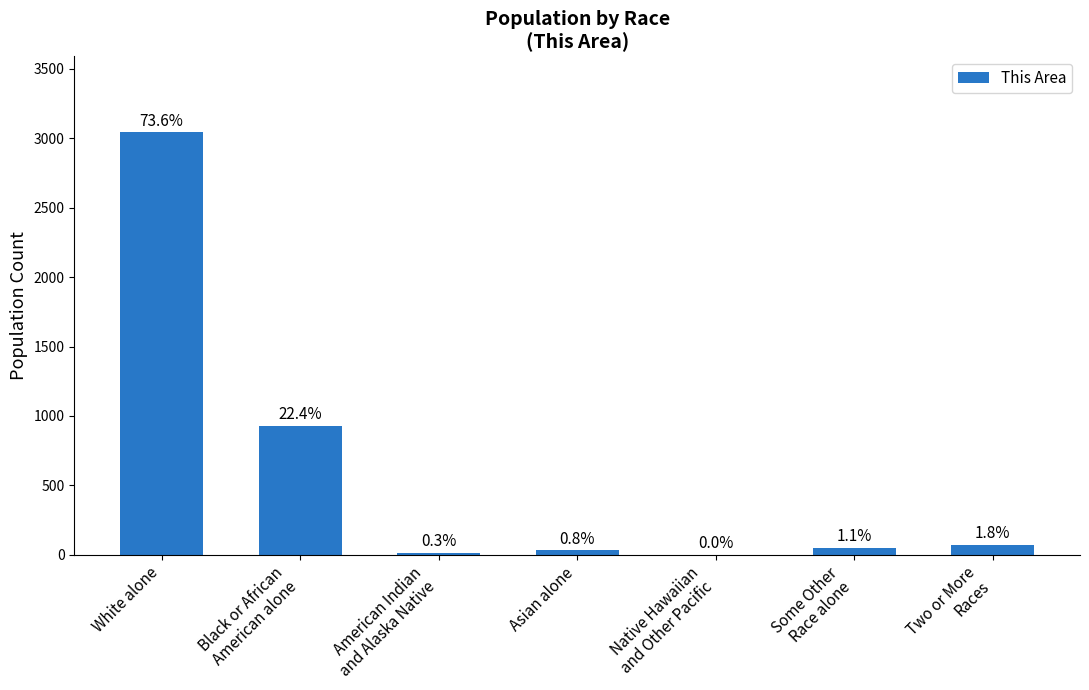

What is the difference between the maximum and minimum values?

3041